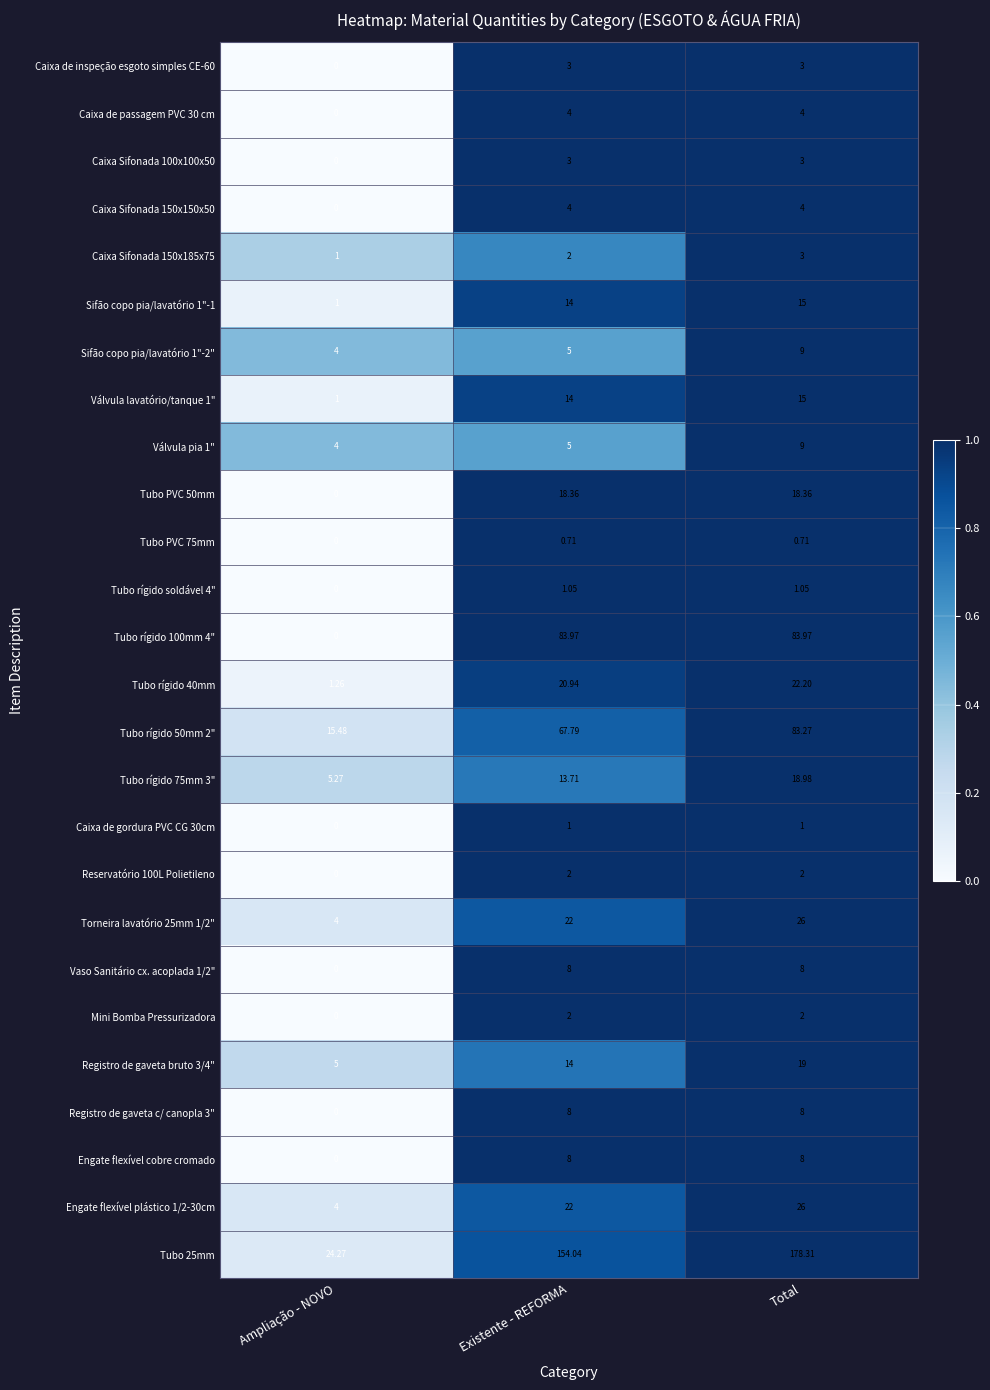

Where does the Tubo rígido 50mm 2" series first go above 67?

Existente - REFORMA